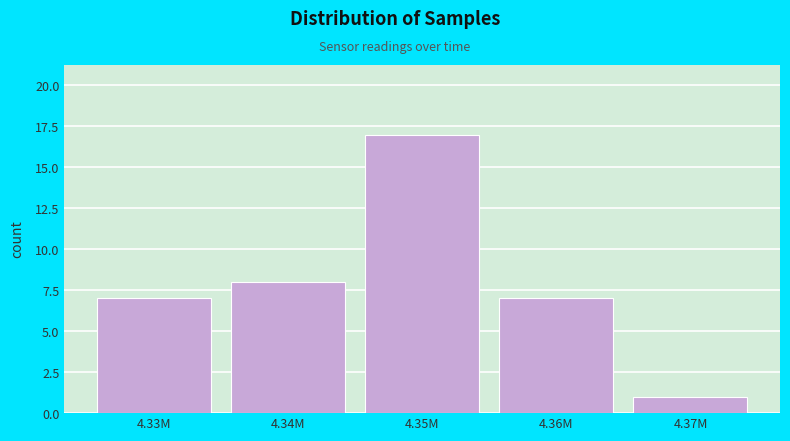

Reading left to right, extract all data points from this chart.

7	8	17	7	1